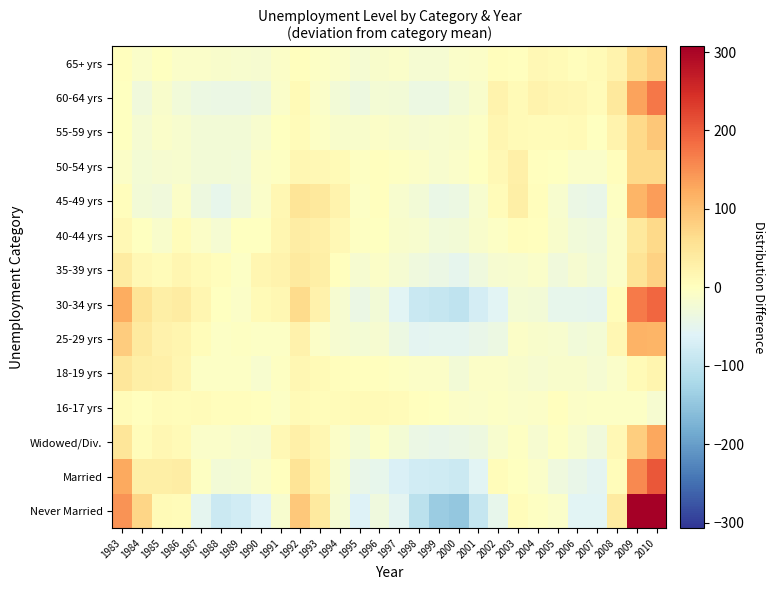

At which category is the sum across all series the highest?

2010